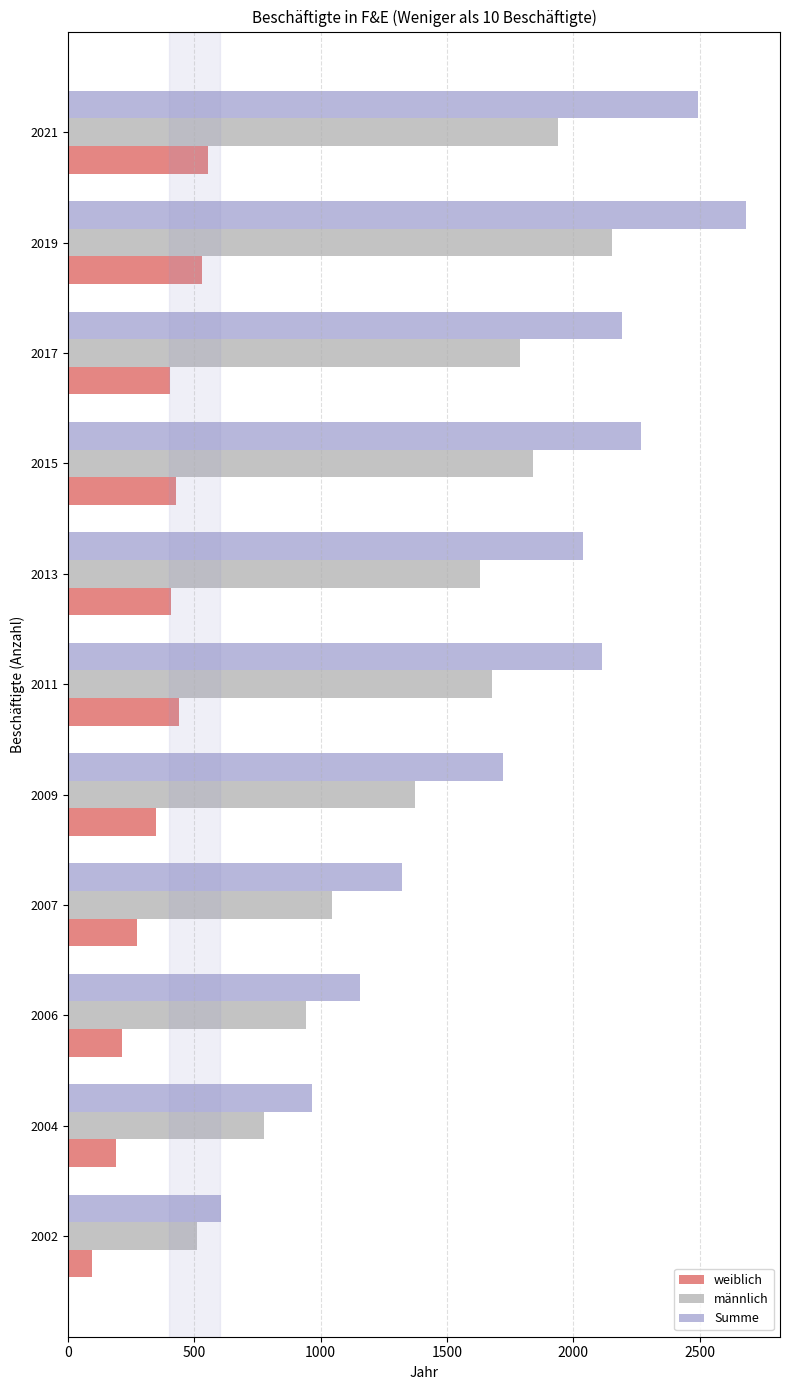

The männlich series shows 1325.0 at 2004. True or false?

False